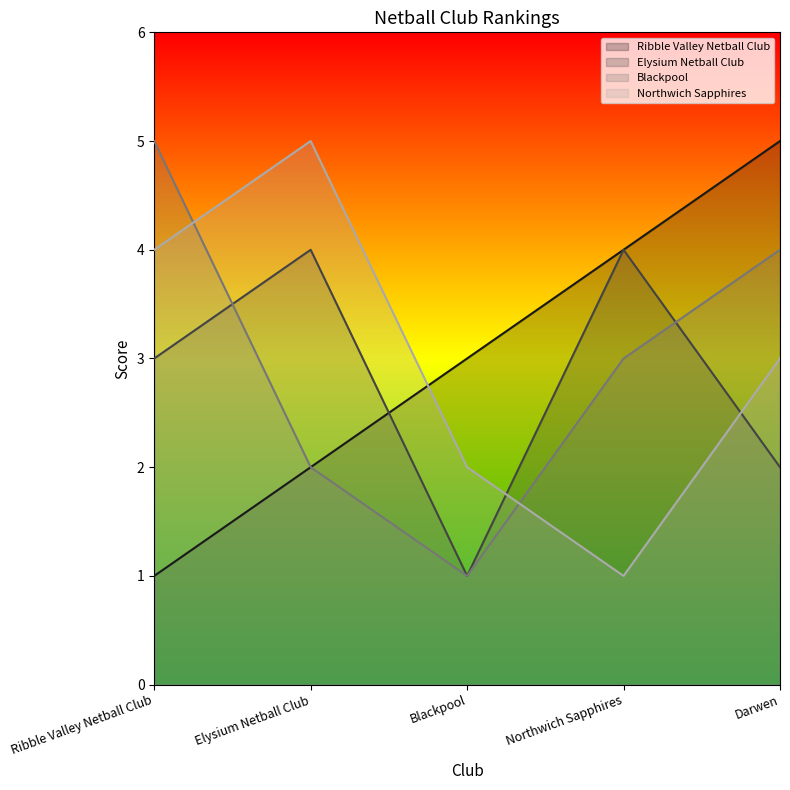

Reading left to right, extract all data points from this chart.

Ribble Valley Netball Club: Ribble Valley Netball Club=1	Elysium Netball Club=2	Blackpool=3	Northwich Sapphires=4	Darwen=5
Elysium Netball Club: Ribble Valley Netball Club=3	Elysium Netball Club=4	Blackpool=1	Northwich Sapphires=4	Darwen=2
Blackpool: Ribble Valley Netball Club=5	Elysium Netball Club=2	Blackpool=1	Northwich Sapphires=3	Darwen=4
Northwich Sapphires: Ribble Valley Netball Club=4	Elysium Netball Club=5	Blackpool=2	Northwich Sapphires=1	Darwen=3